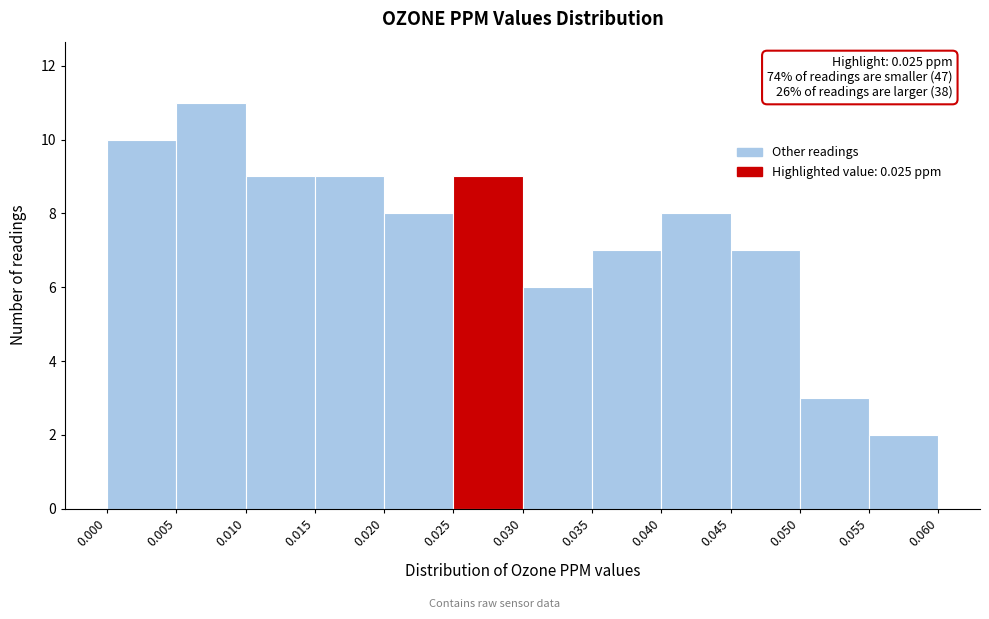

Over which range of the x-axis is the bar tallest?

0.005 to 0.010